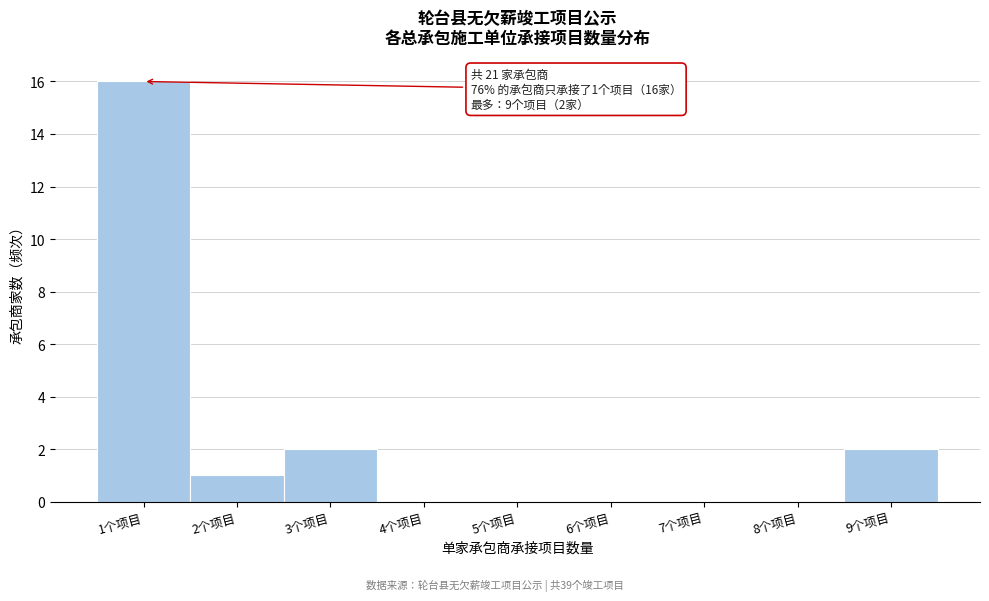

Which range on the x-axis has the tallest bar?

0.5 to 1.5